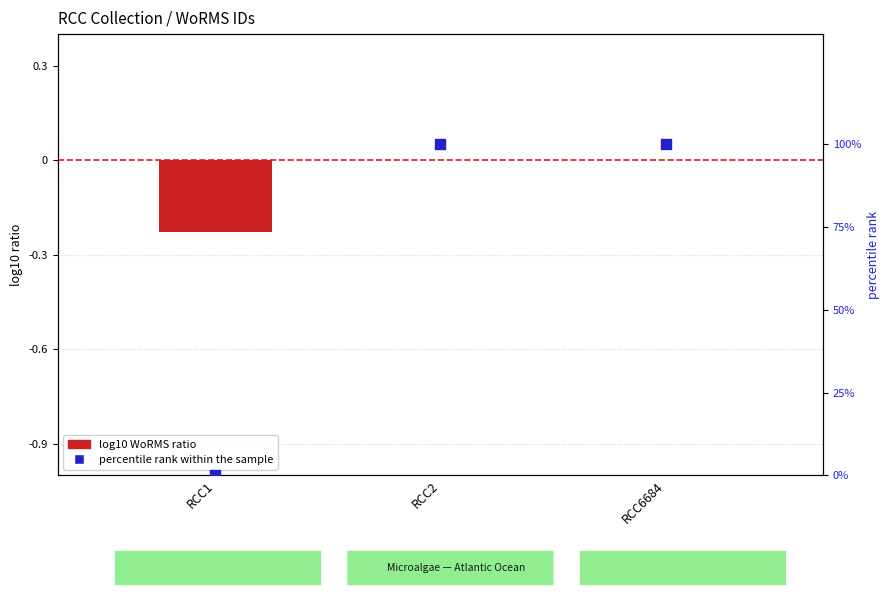

Which series has the largest total across all categories?

percentile rank within the sample